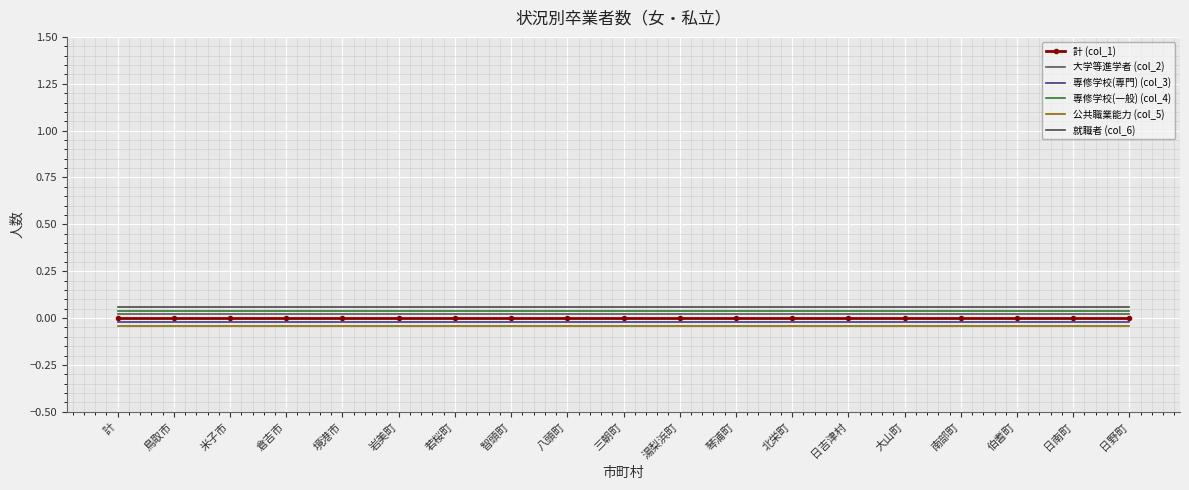

Is it true that 大学等進学者 (col_2) equals 0.0 at 日南町?

True